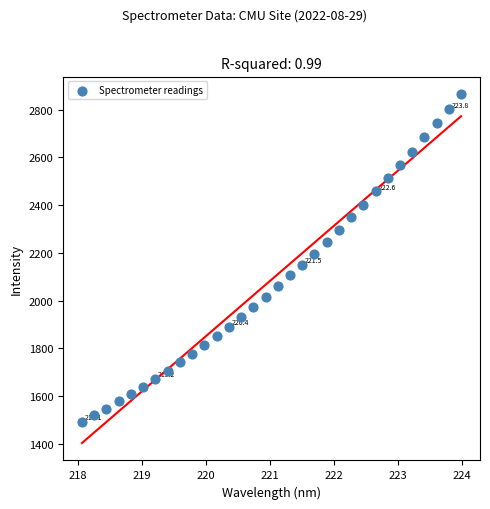

What is the range of Y values (max minus min)?

1373.8